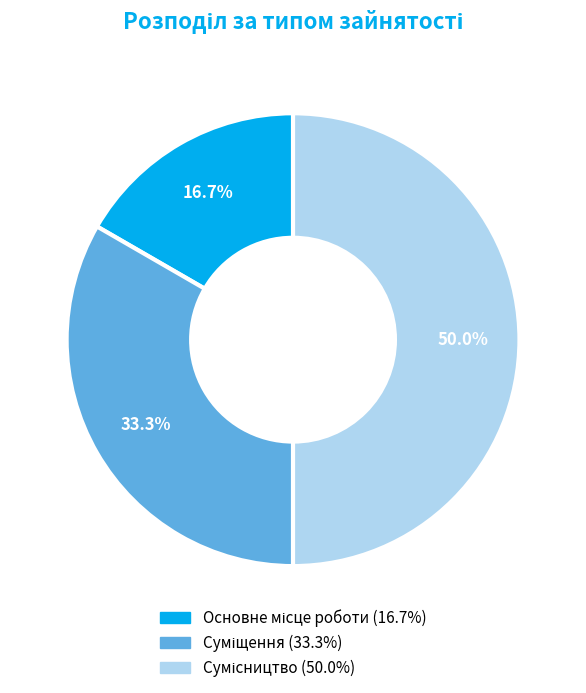

How many slices are in this pie chart?

3